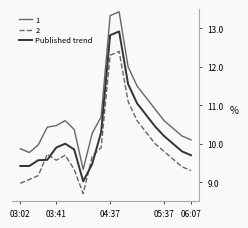

Count the number of categories in the chart.

20